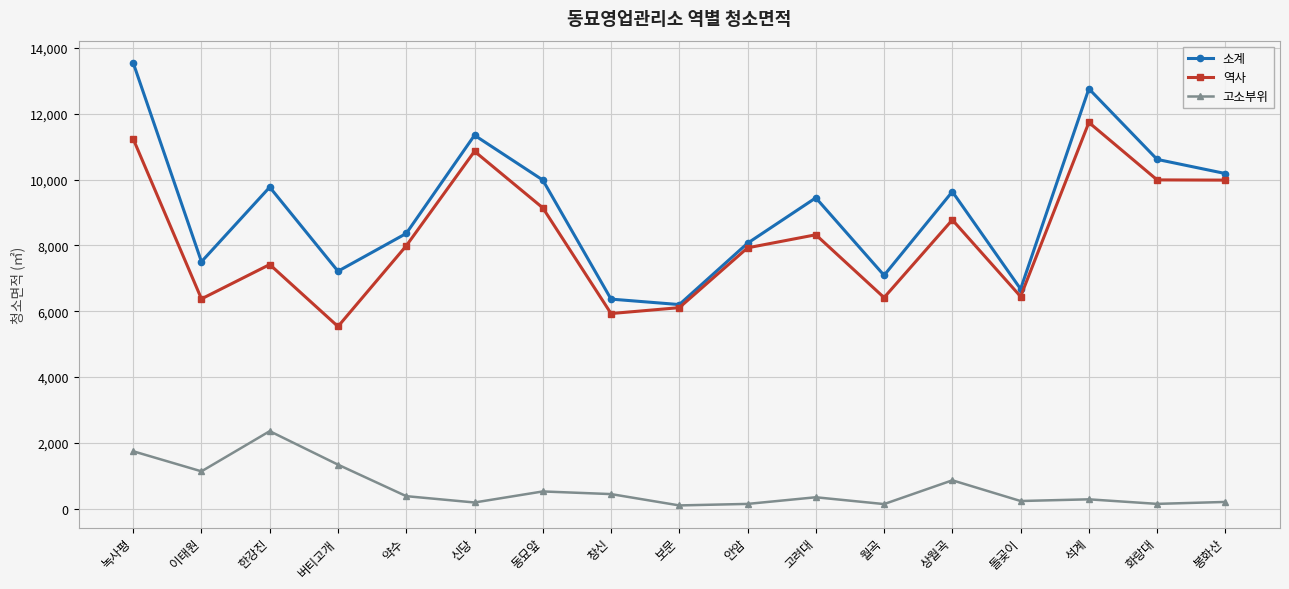

Where is the first local minimum for 역사?

이태원